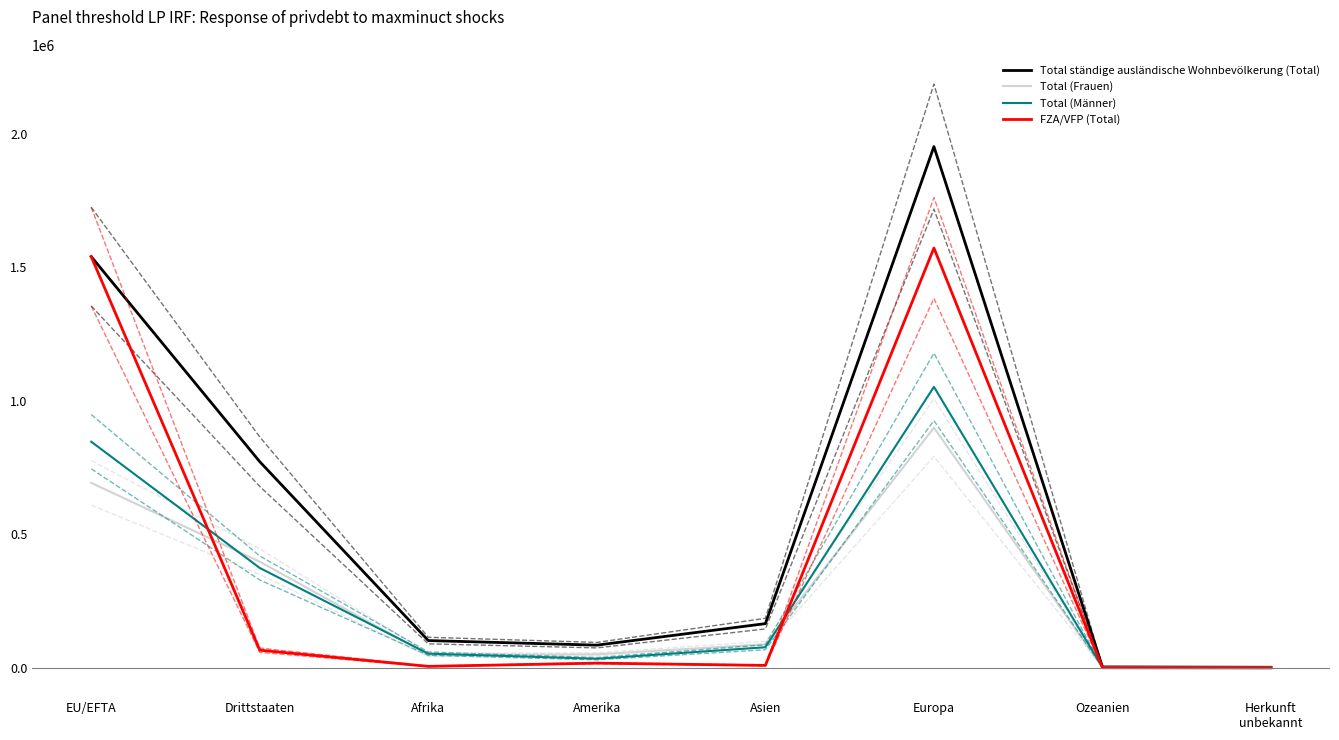

Which has a higher value, Amerika or Drittstaaten?

Drittstaaten